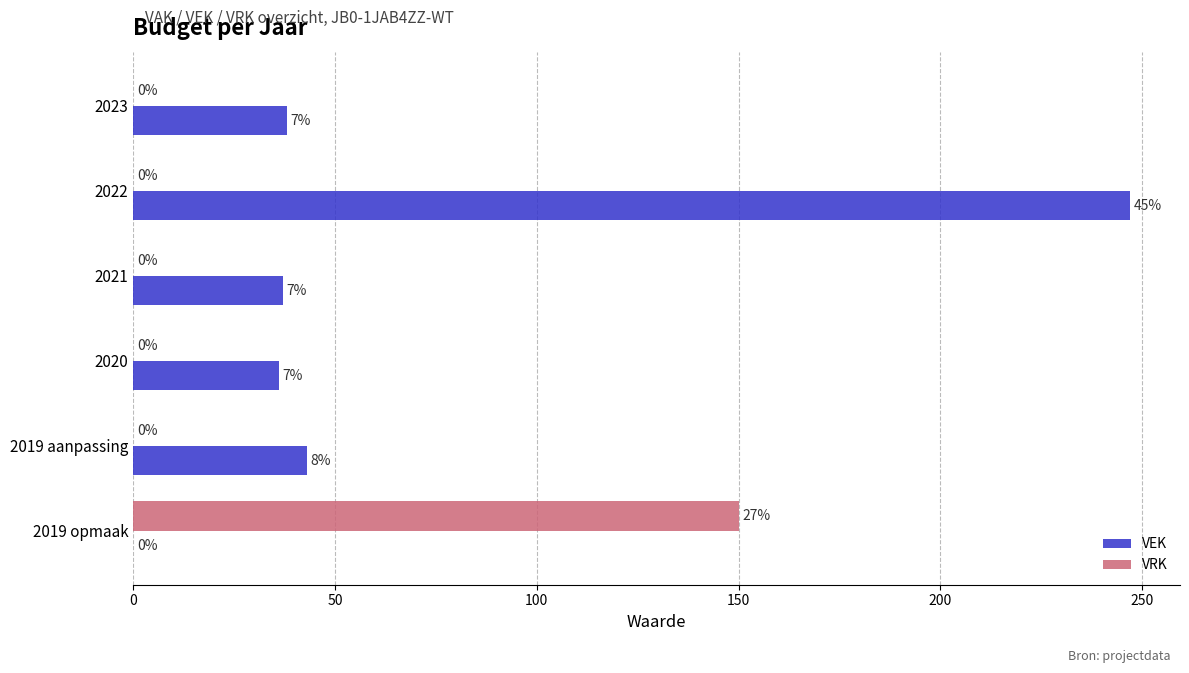

Count the number of data series in this chart.

2